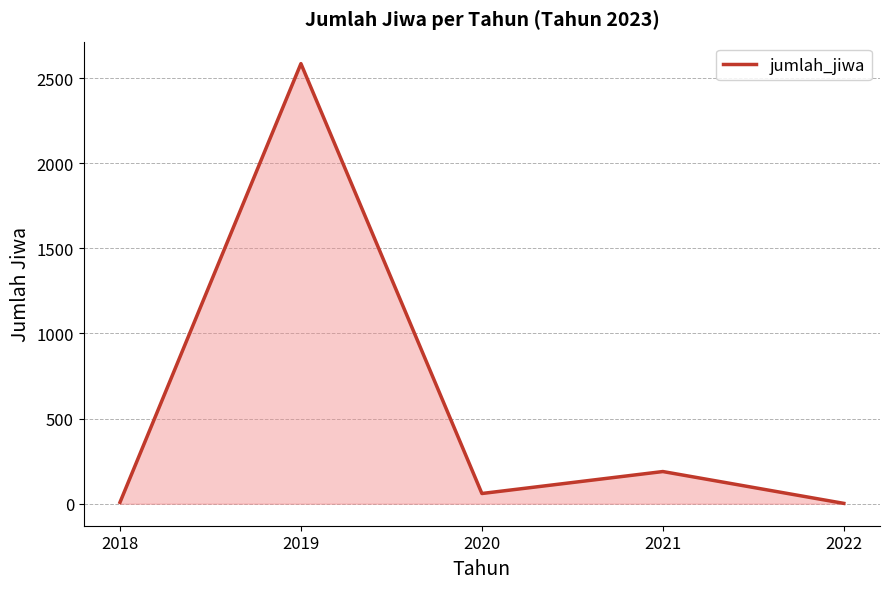

What is the sum of all values?

2844